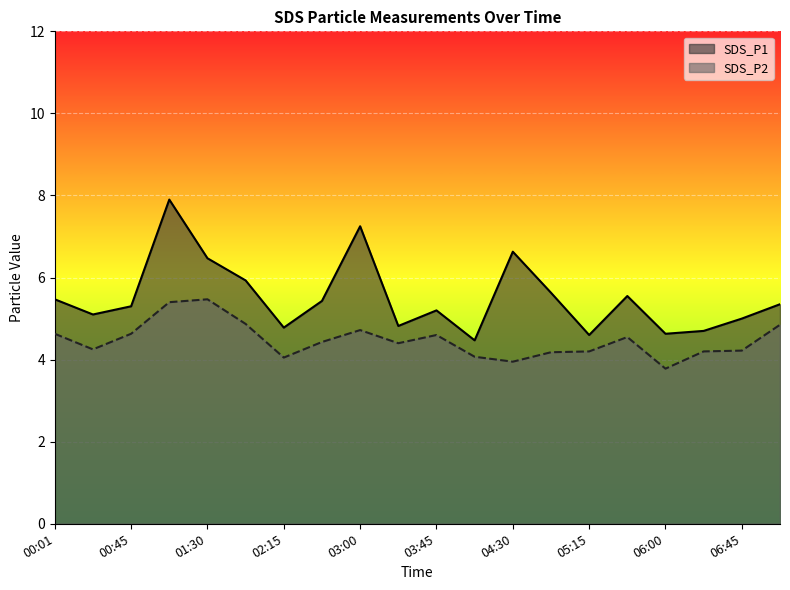

What is the value of the SDS_P1 point at the 6th from the left?

5.9